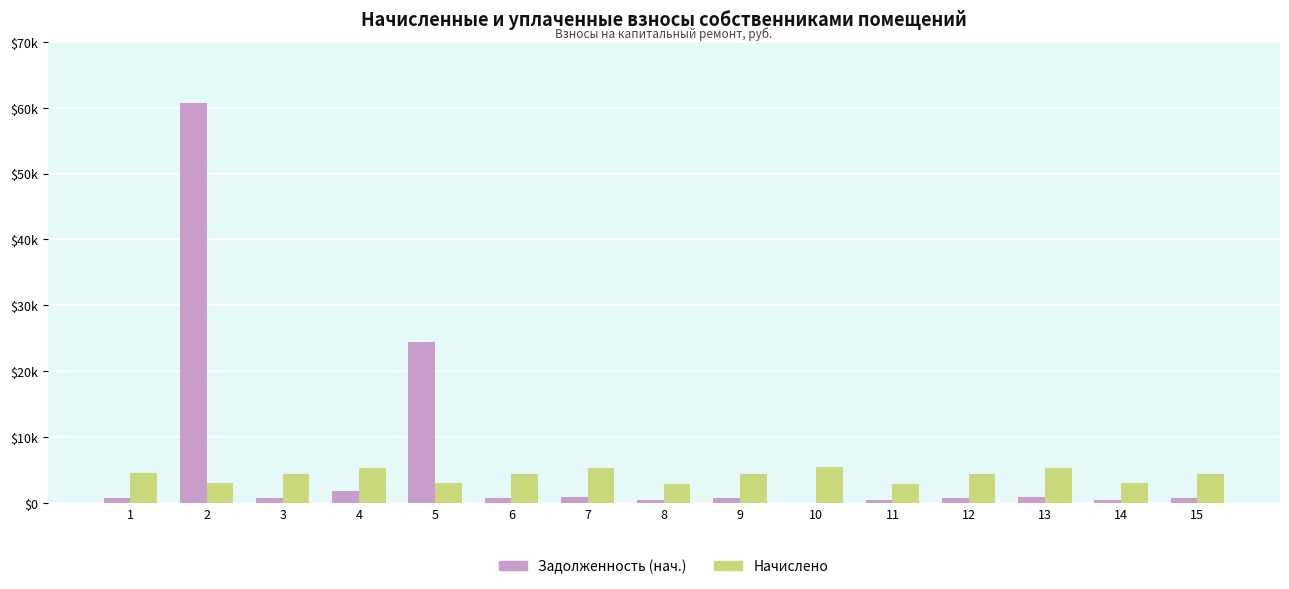

Is the value of Задолженность (нач.) at 14 greater than the value of Начислено at 13?

No